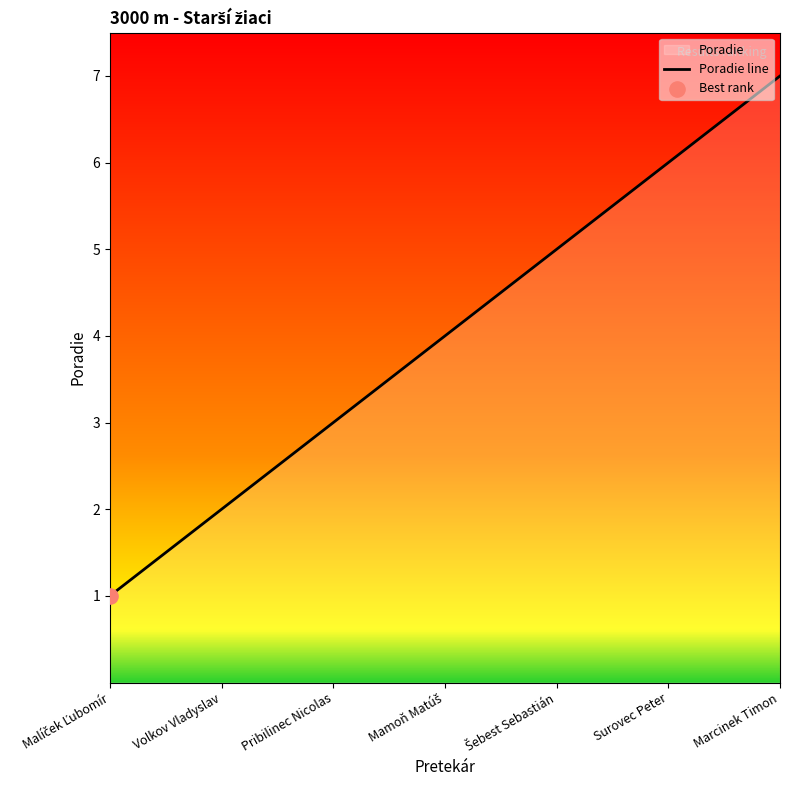

Approximately how many times larger is the value at Surovec Peter compared to Mamoň Matúš?

1.5